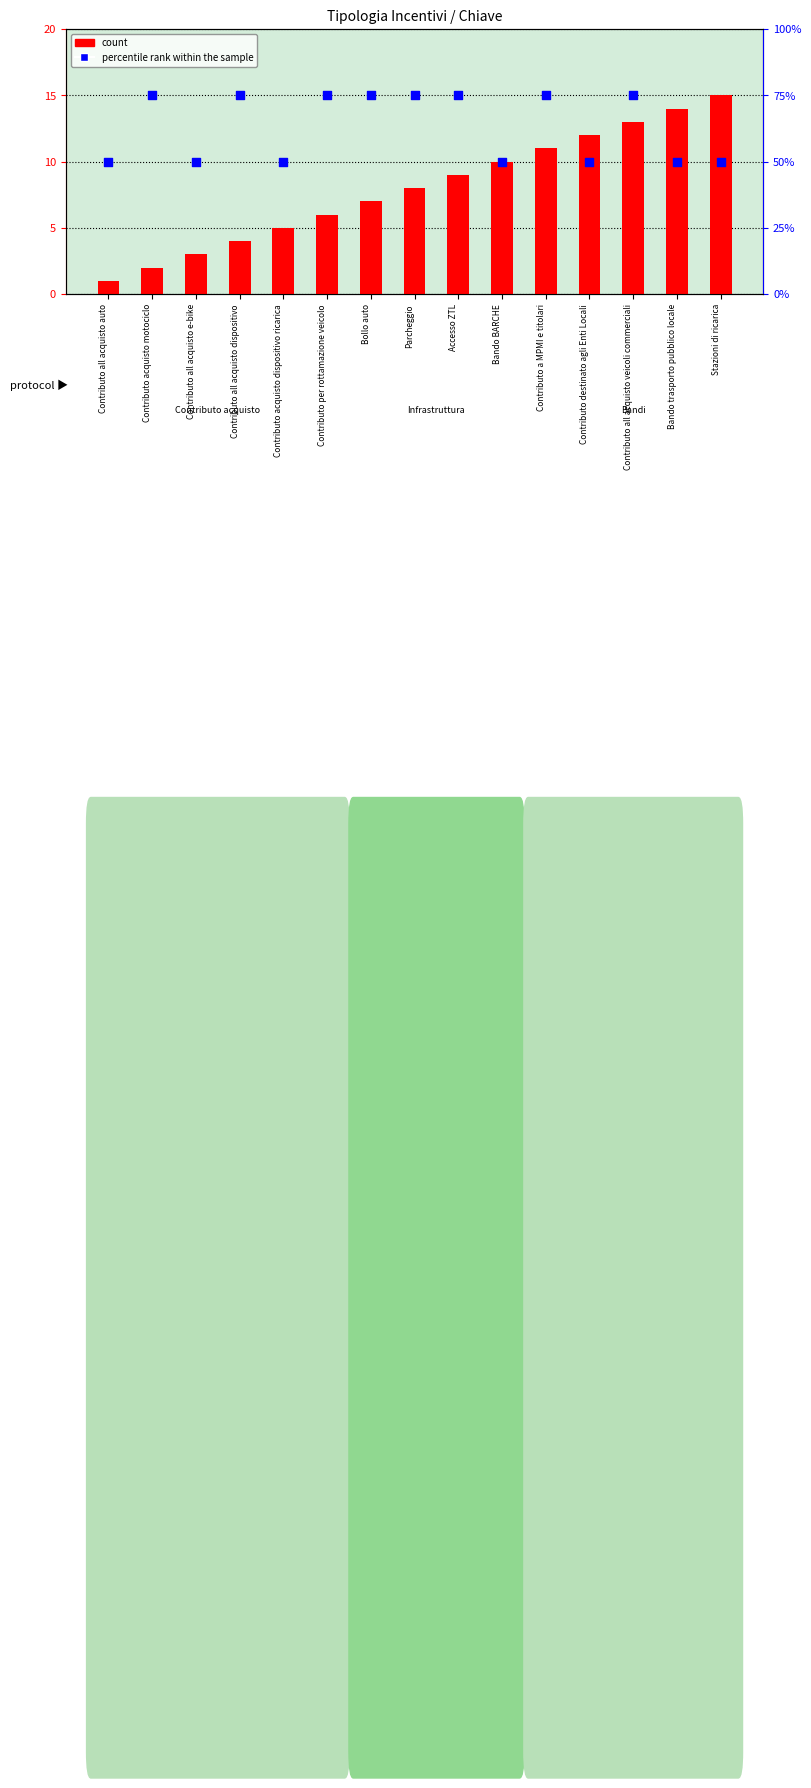

Which series reaches the minimum Y coordinate?

count